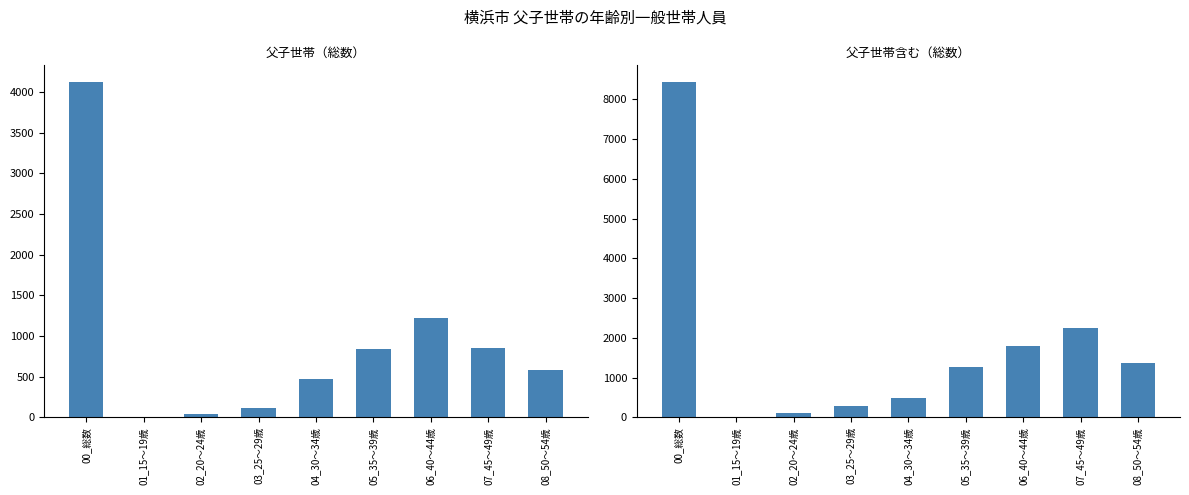

At which label is 父子世帯含む（総数） closest to 4219?

07_45～49歳